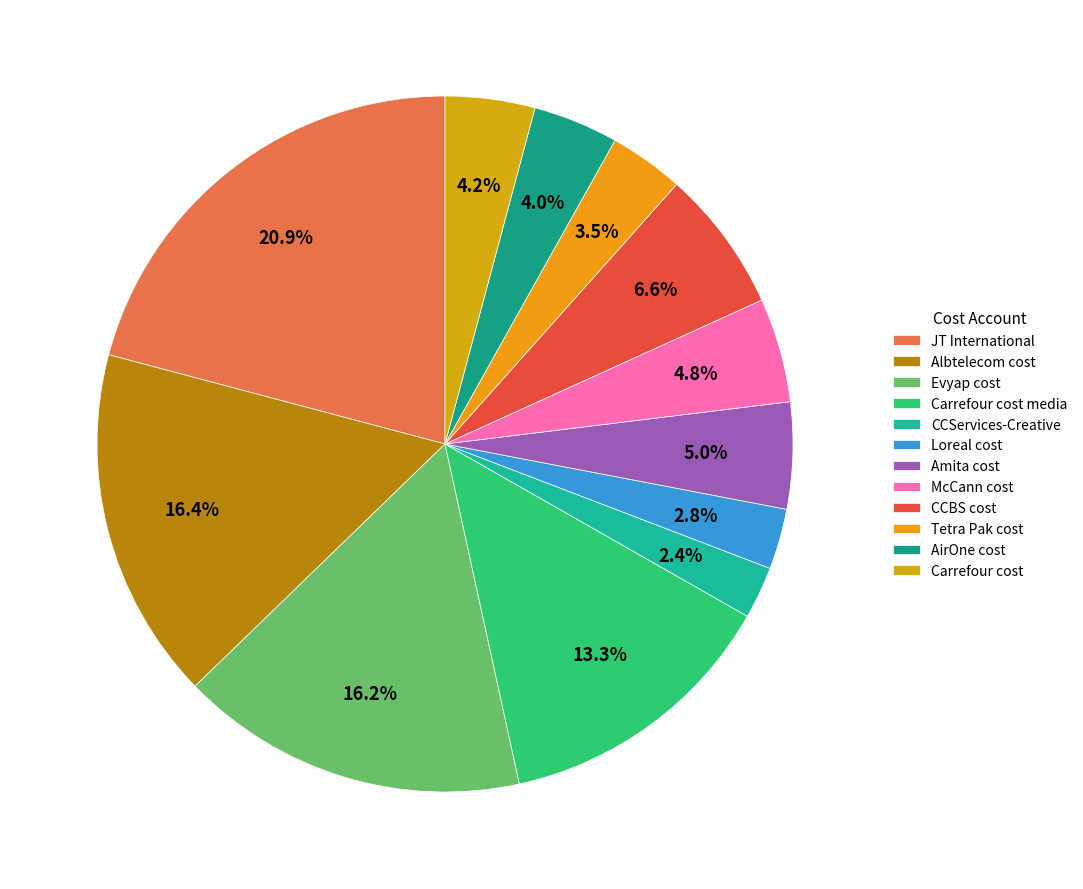

How many slices are in this pie chart?

12